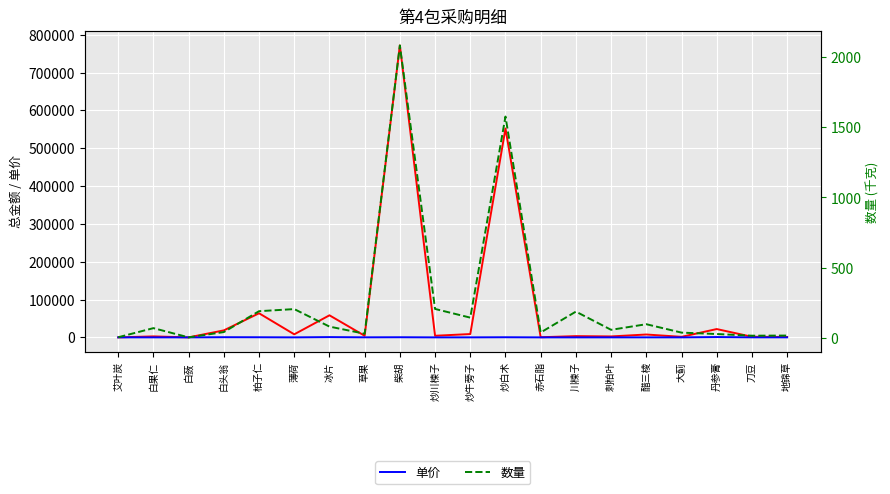

Which has a higher value, 冰片 or 白头翁?

冰片